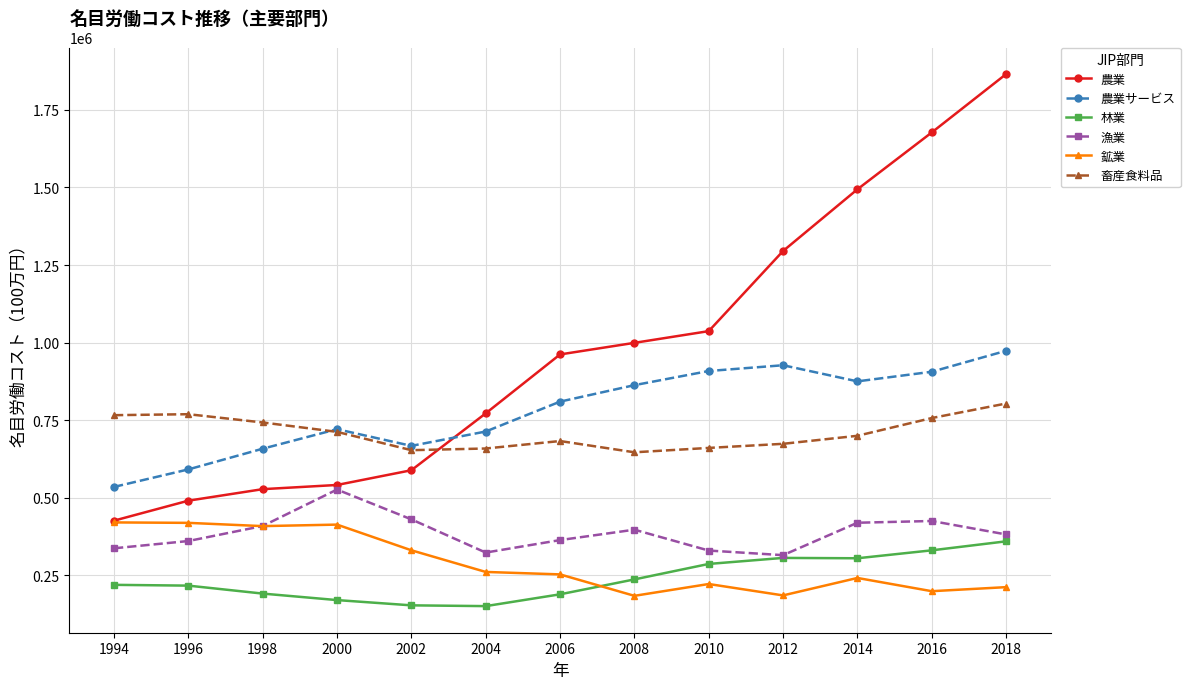

True or false: 林業 and 畜産食料品 cross at least once.

False